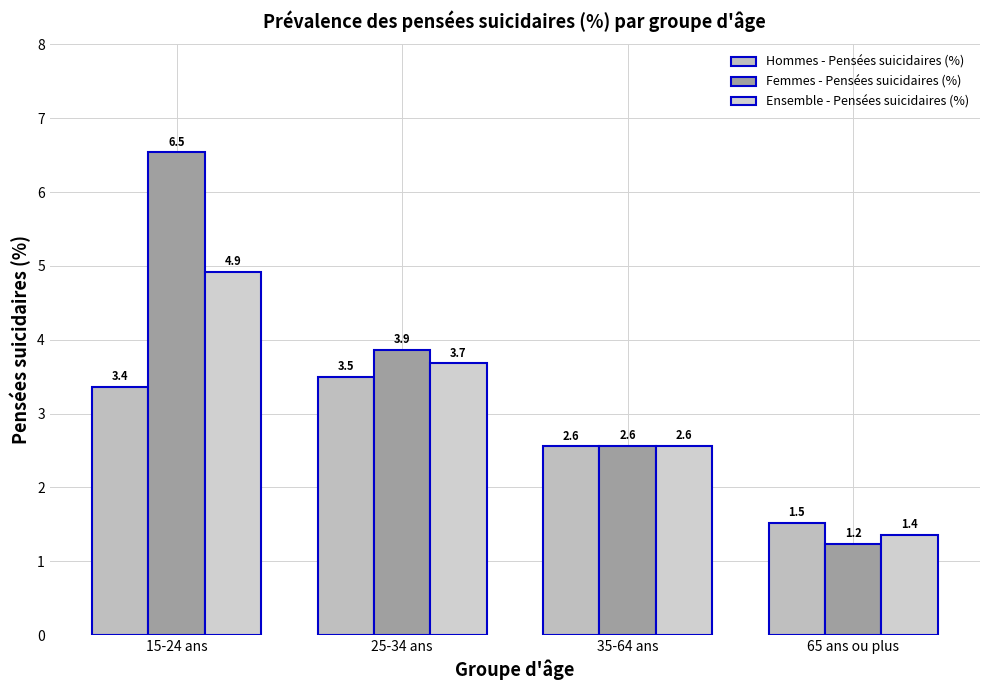

What is the difference between the maximum and minimum values in the Ensemble - Pensées suicidaires (%) series?

3.6